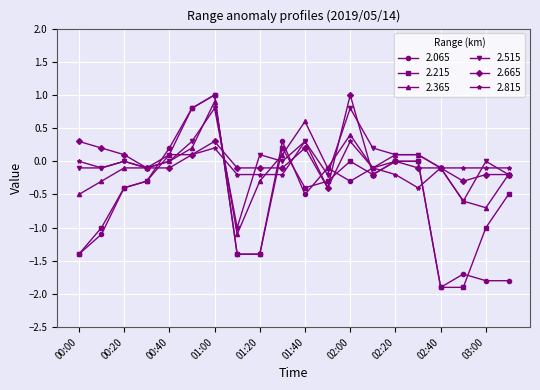

True or false: 2.215 and 2.365 intersect in this chart.

True